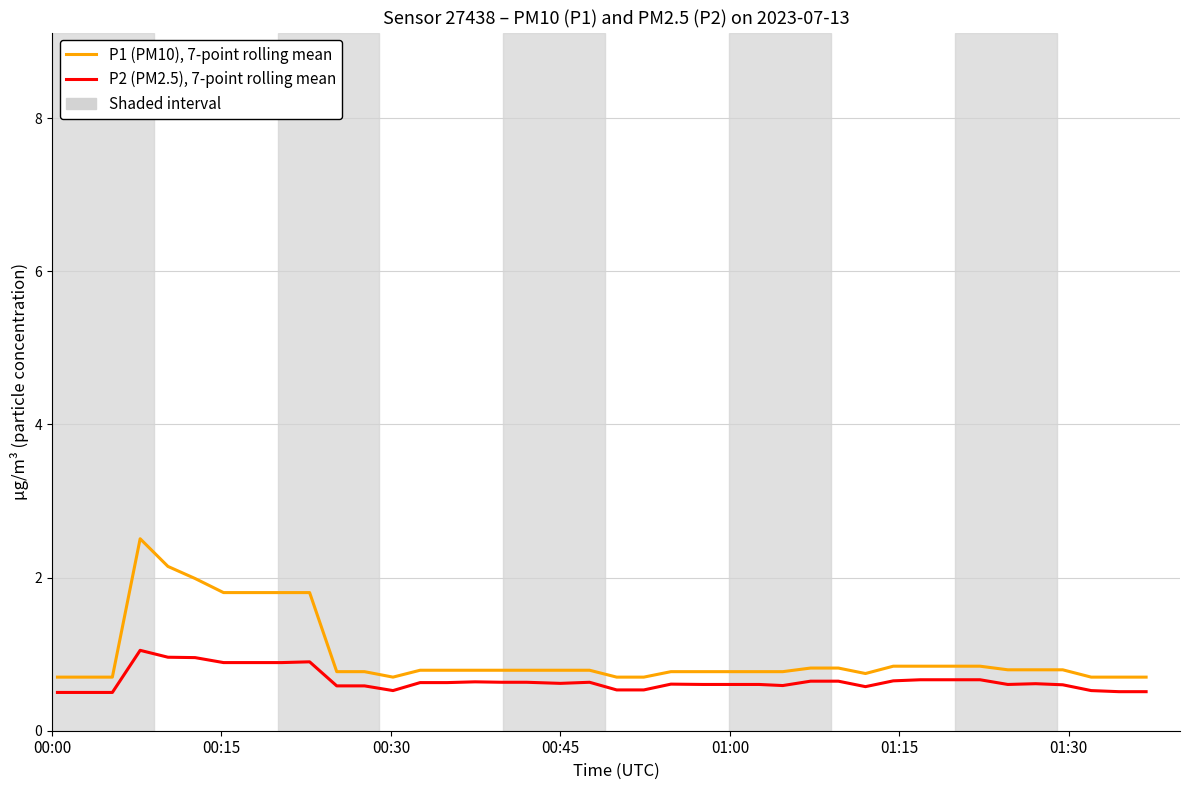

Which series has the widest spread of values?

P1 (PM10), 7-point rolling mean